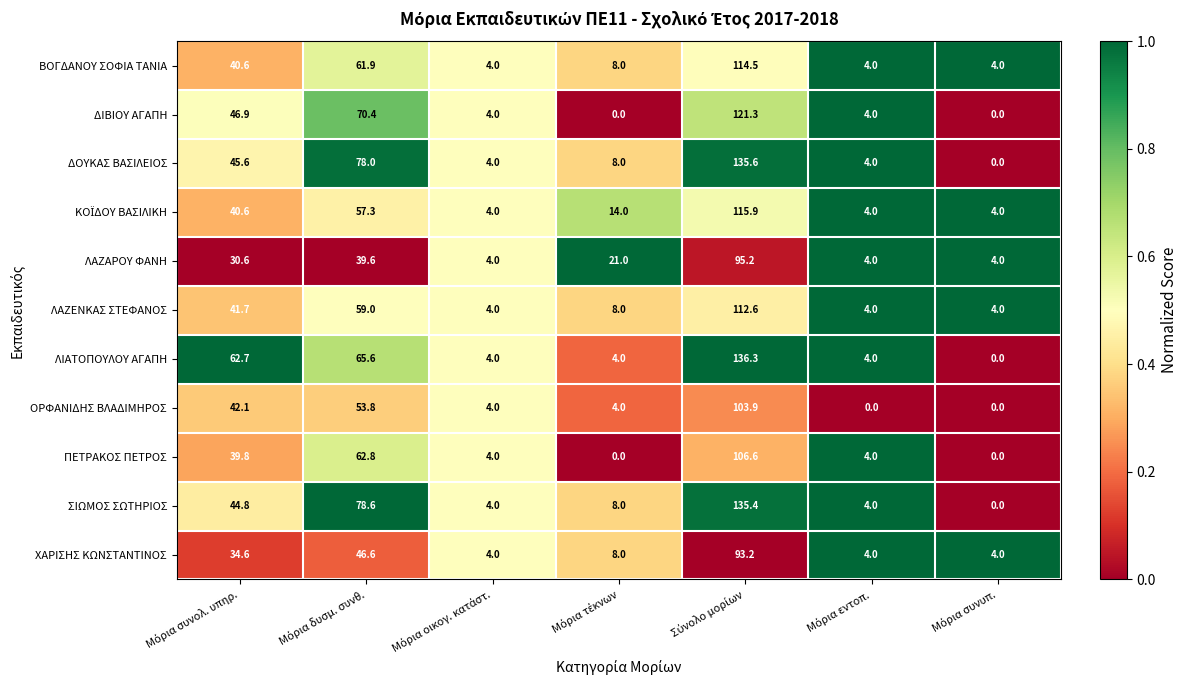

Count the number of data series in this chart.

11